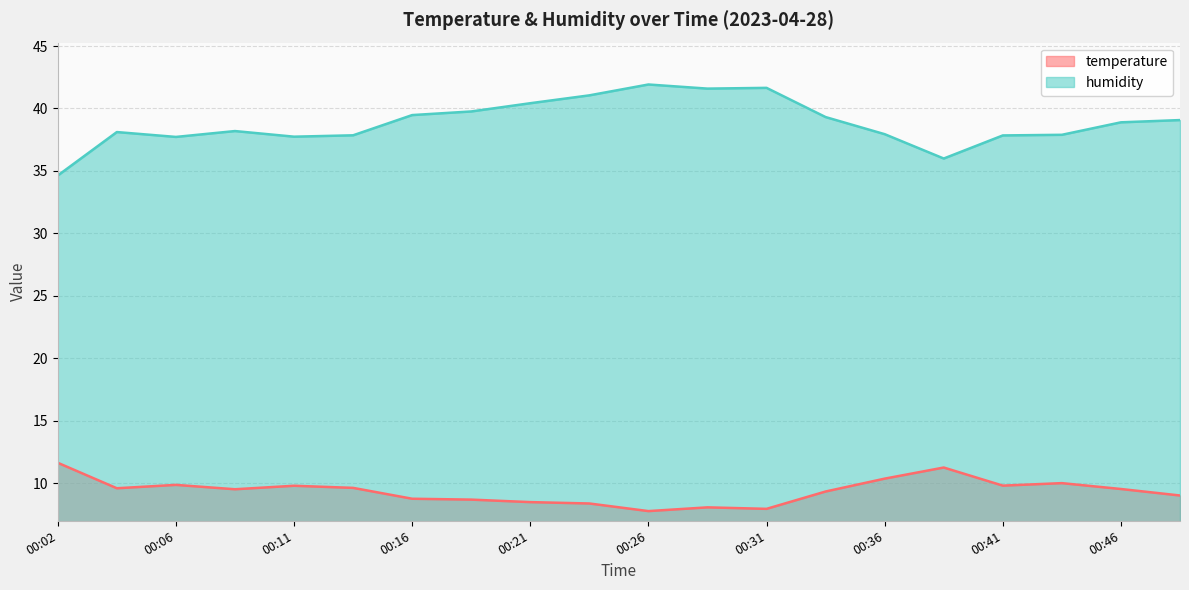

The value of temperature at 00:21 is 8.5. True or false?

True